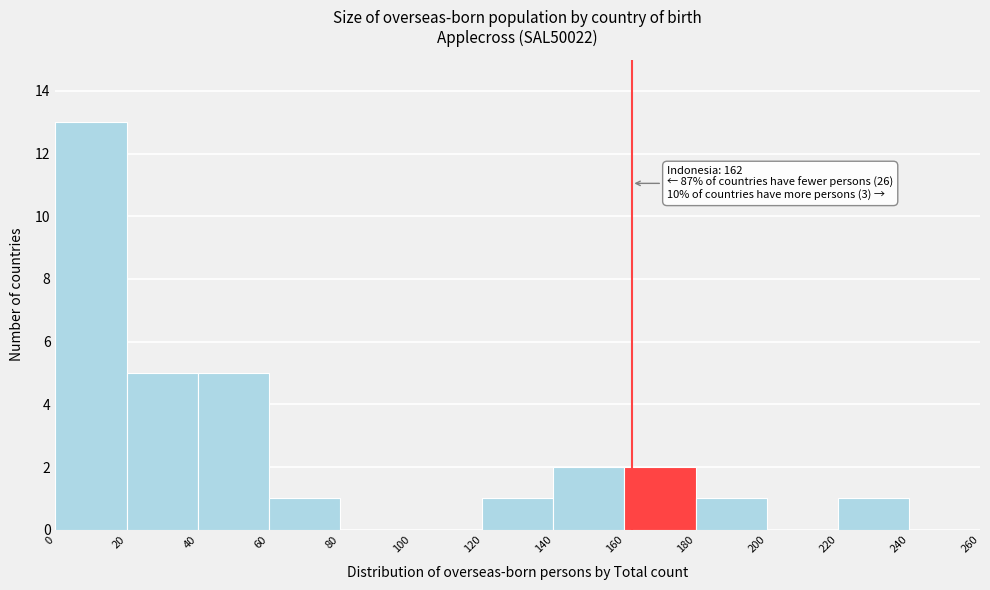

Which range on the x-axis has the tallest bar?

0 to 20